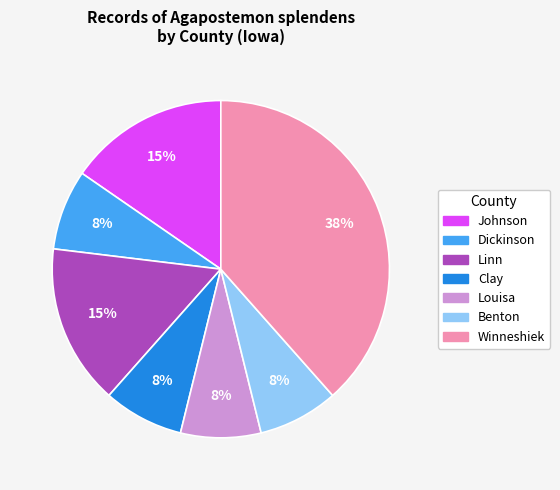

To the nearest percent, what is the average slice percentage?

14%